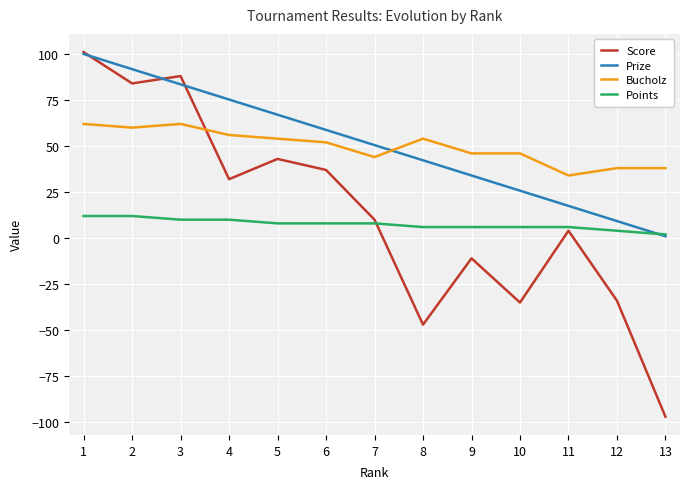

At which category is the sum across all series the highest?

1